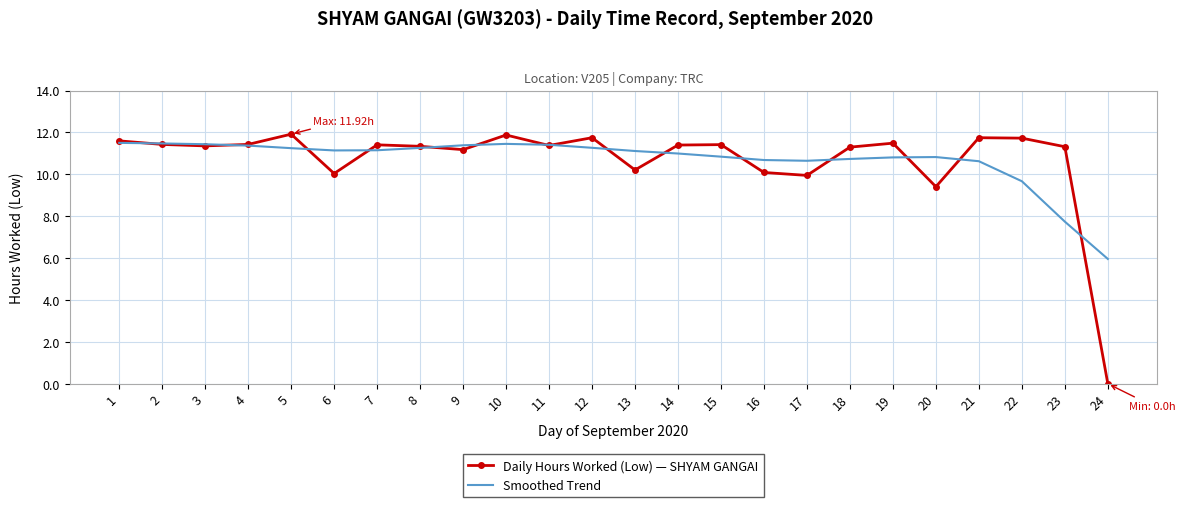

What is the total value across all series at 6?

21.2